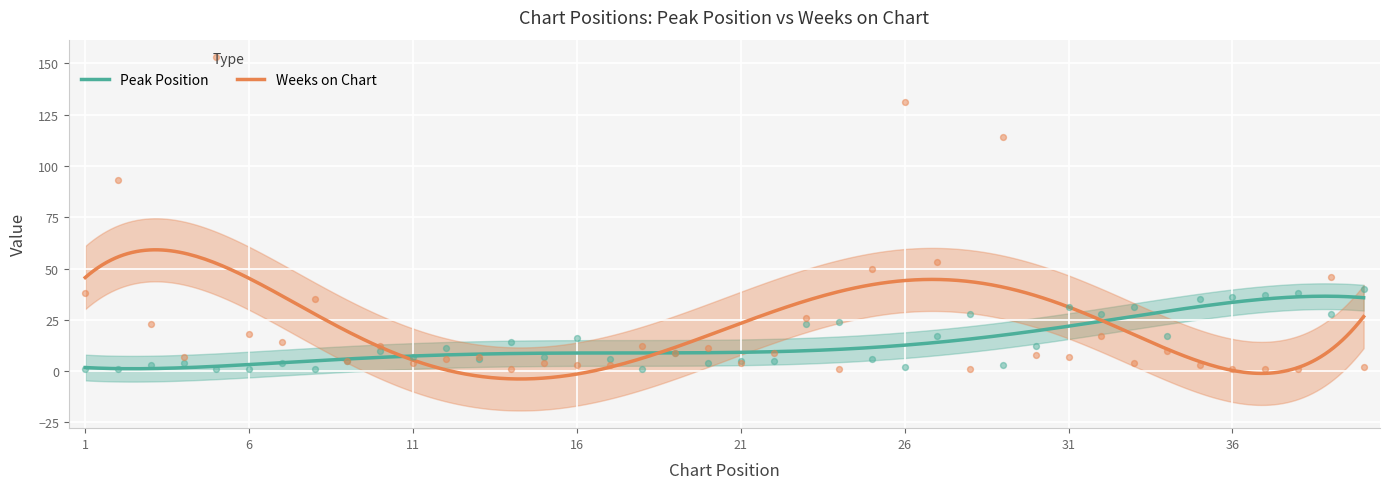

Which series has the widest spread of Y values?

Weeks on Chart